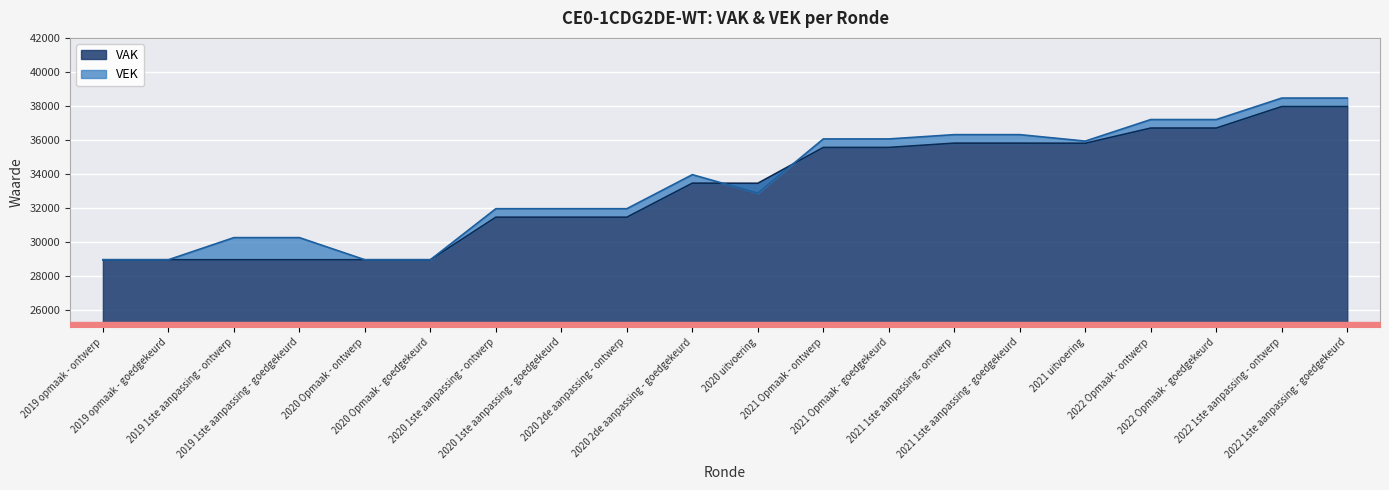

In VAK, how many points are higher than both neighbors (excluding endpoints)?

1